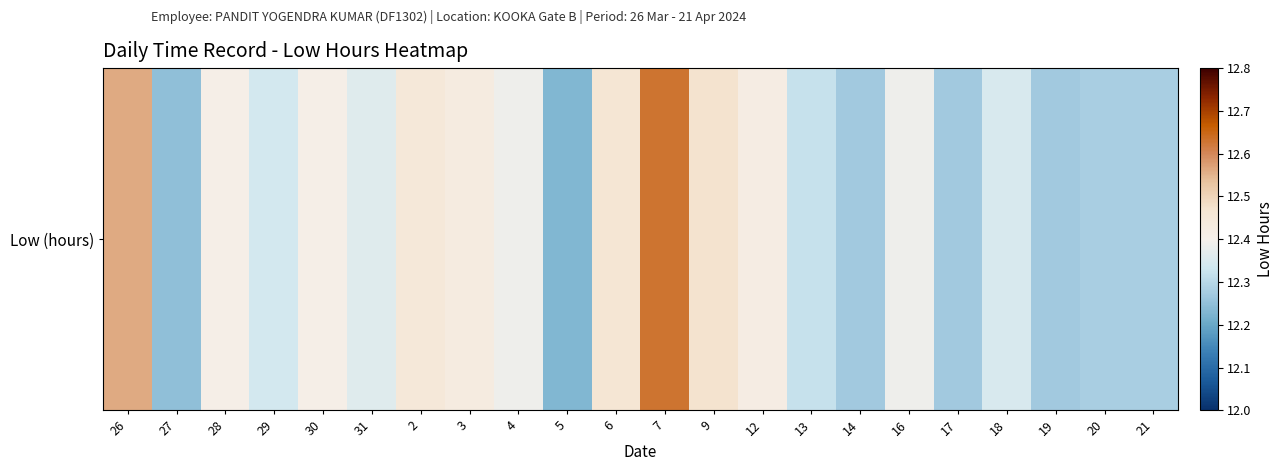

What is the difference between the second highest and second lowest values?

0.3